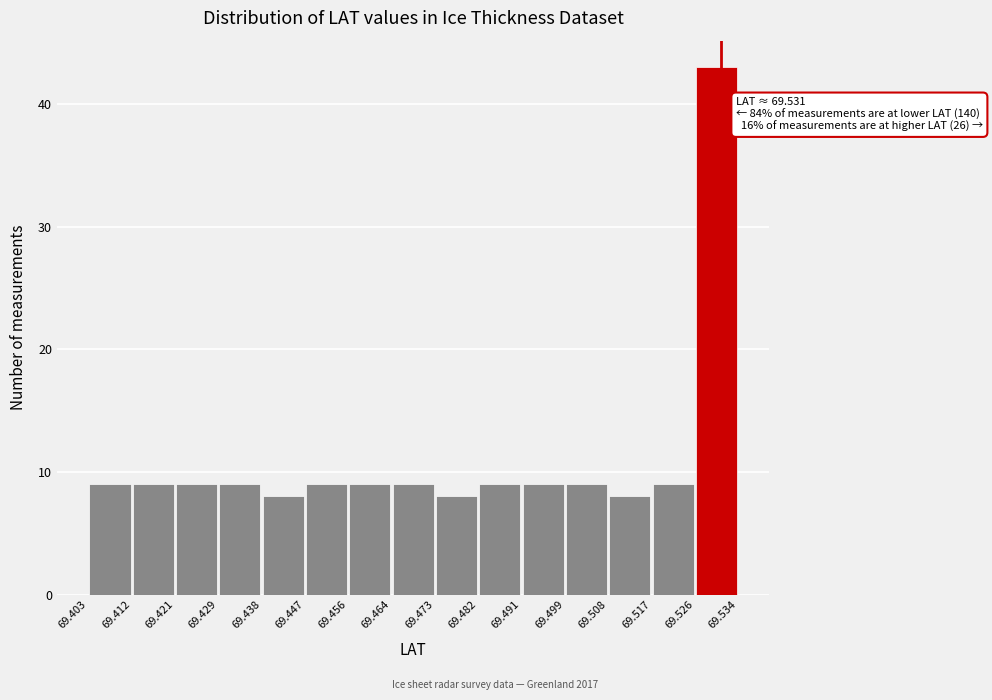

Over which range of the x-axis is the bar tallest?

69.526 to 69.534